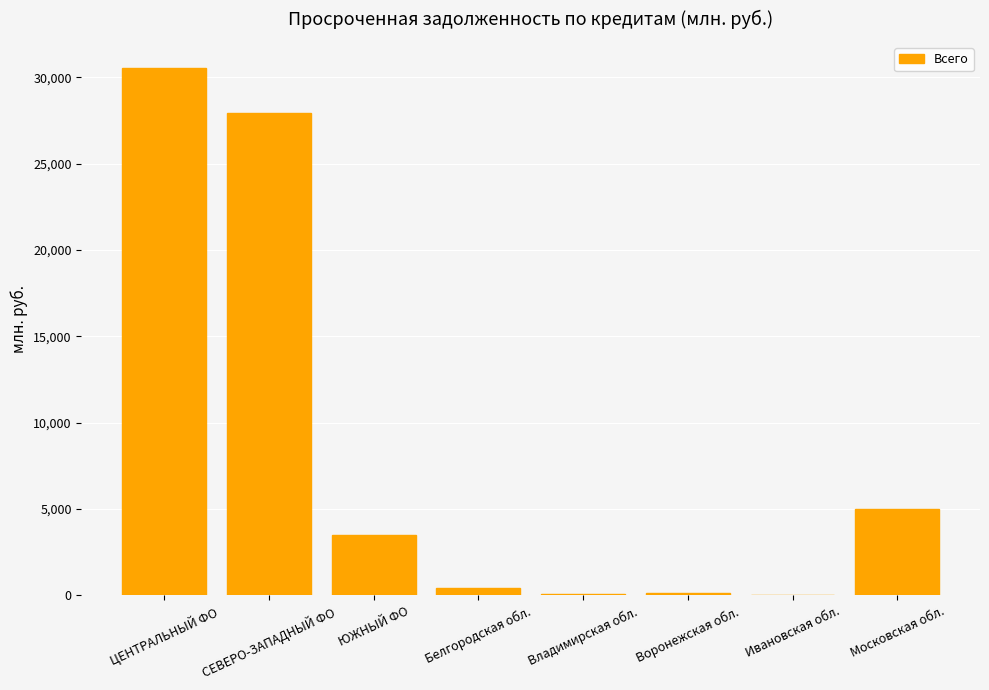

Which label corresponds to the largest value in the chart?

ЦЕНТРАЛЬНЫЙ ФО